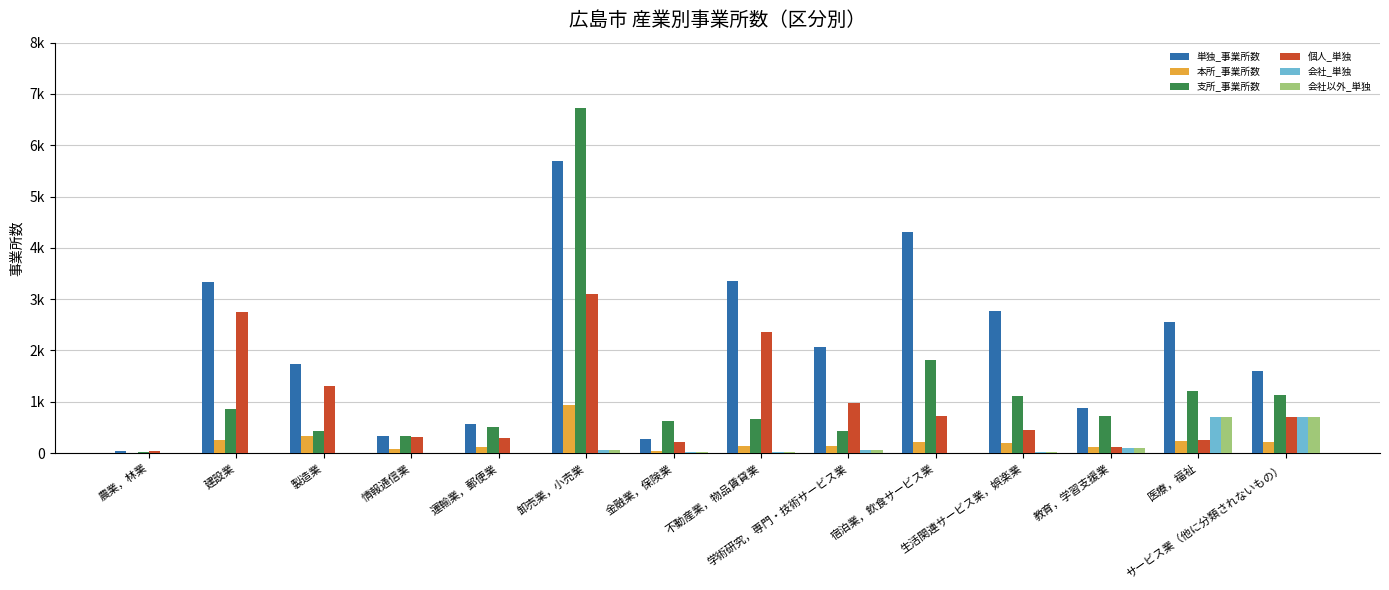

What is the average value of the 会社_単独 series?

121